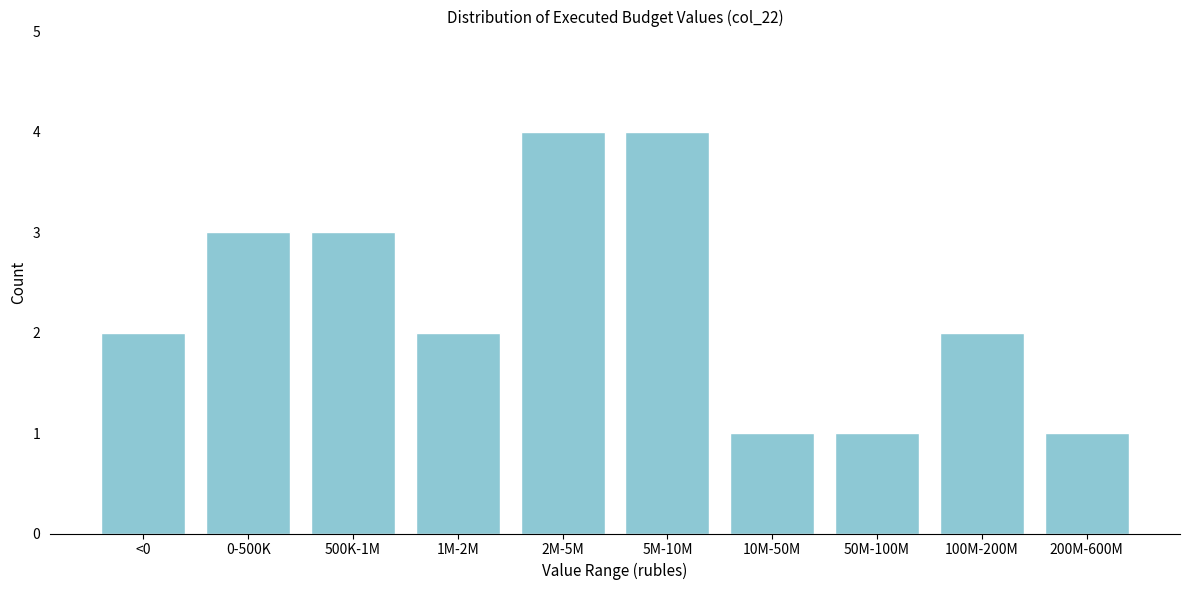

Reading right to left, transcribe all the data shown in this chart.

200M-600M=1	100M-200M=2	50M-100M=1	10M-50M=1	5M-10M=4	2M-5M=4	1M-2M=2	500K-1M=3	0-500K=3	<0=2